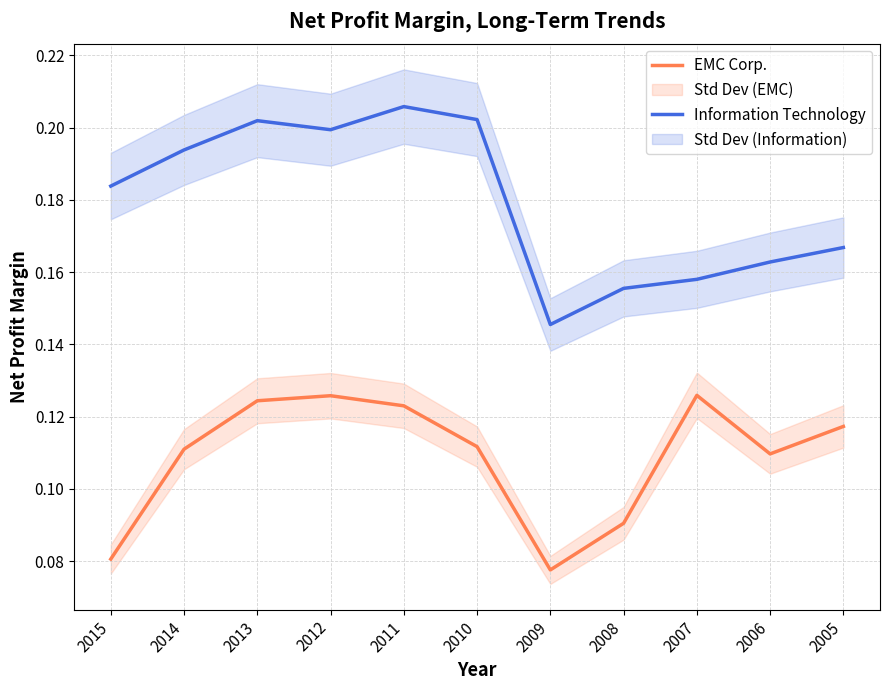

What value does the Information Technology series have at 2006?

0.2